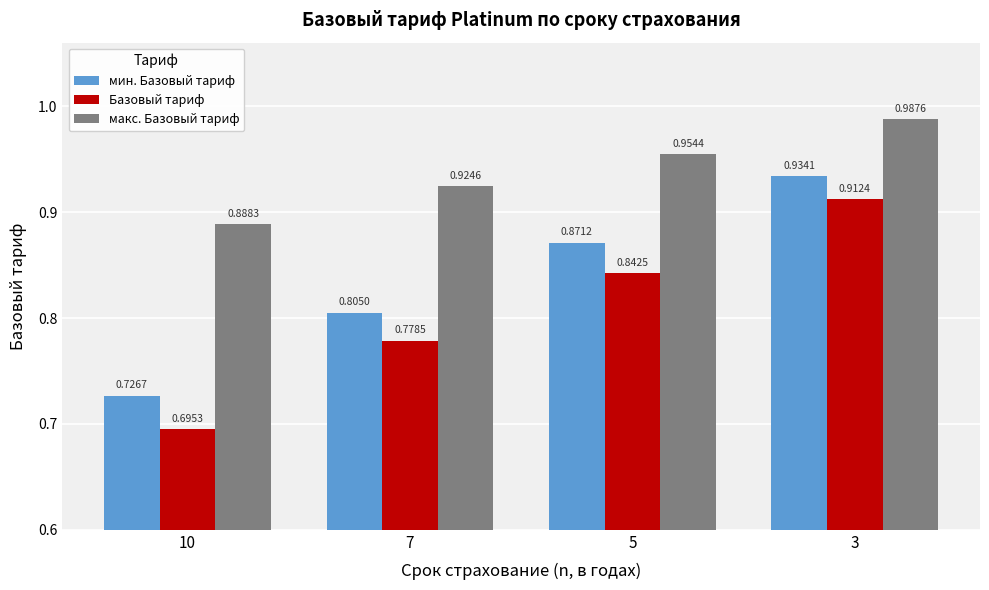

Which category has the highest value in the мин. Базовый тариф series?

3